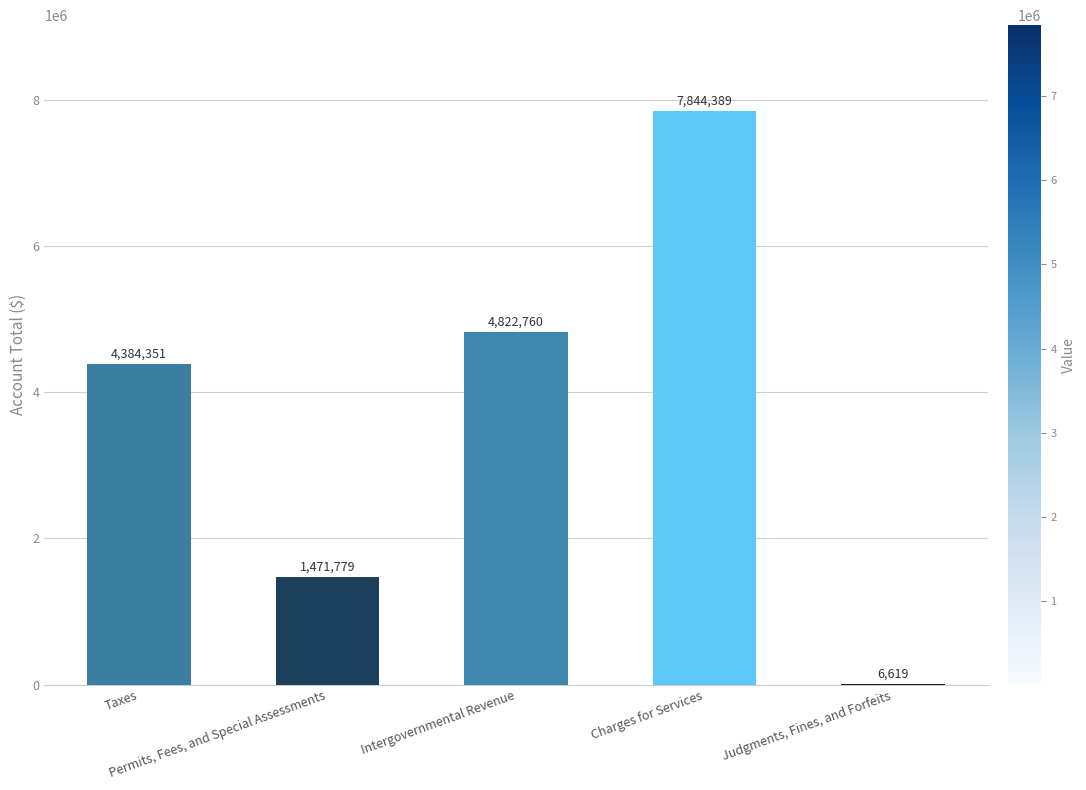

What is the maximum value shown in the chart?

7844389